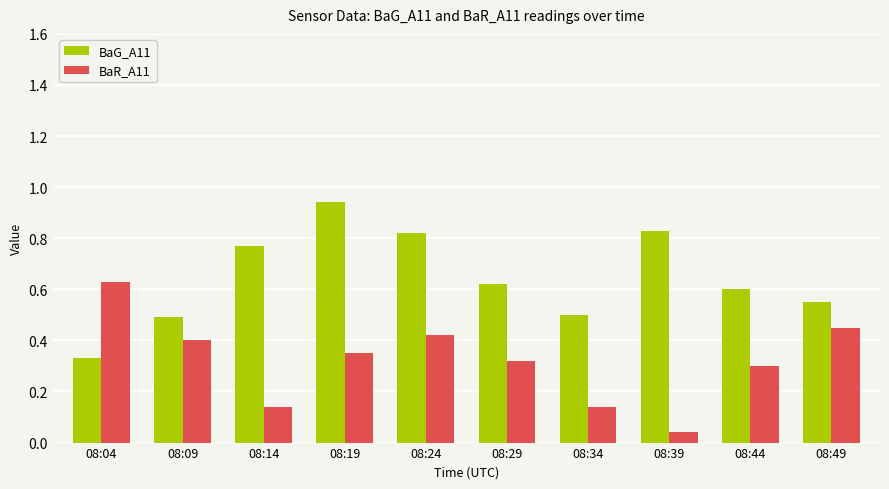

How many distinct data groups are displayed?

2